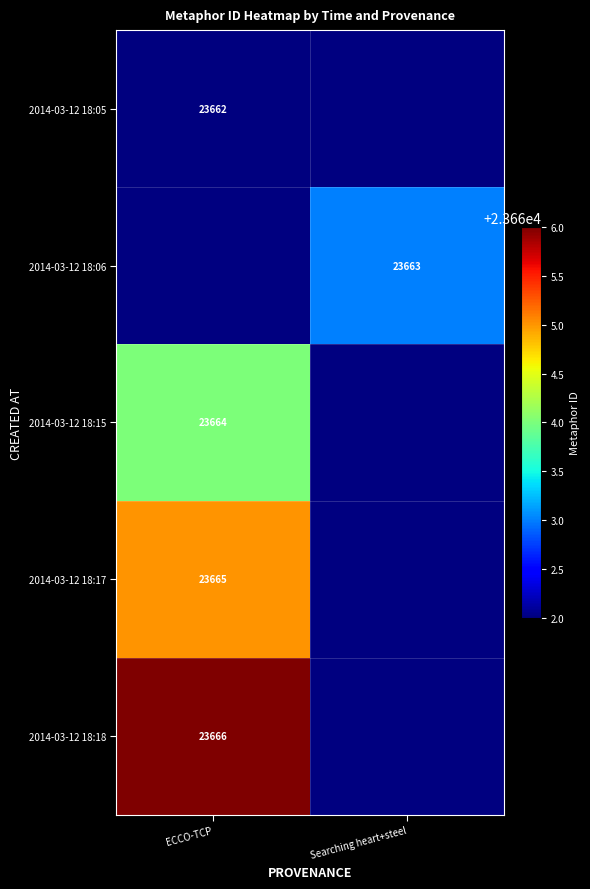

Is it true that 2014-03-12 18:18 equals 23666 at ECCO-TCP?

True